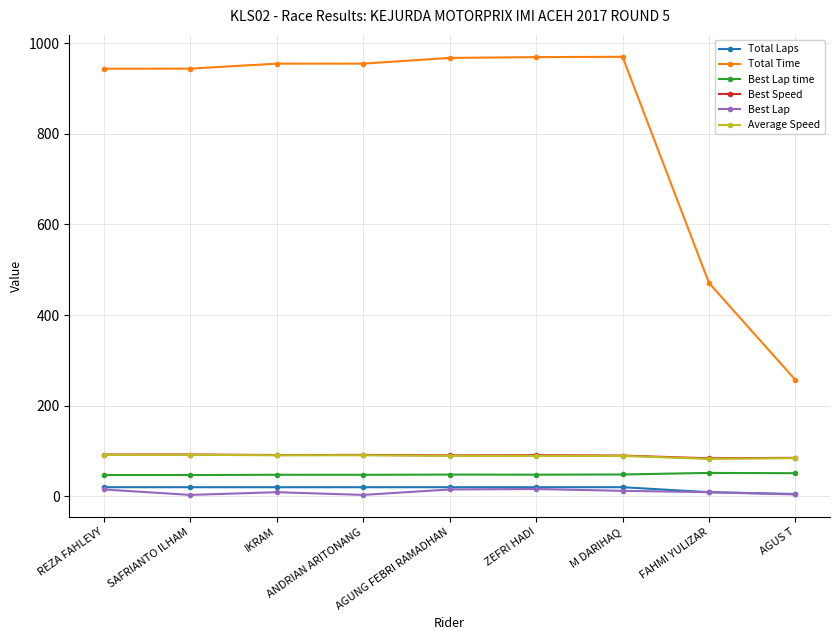

Which series has the largest total across all categories?

Total Time